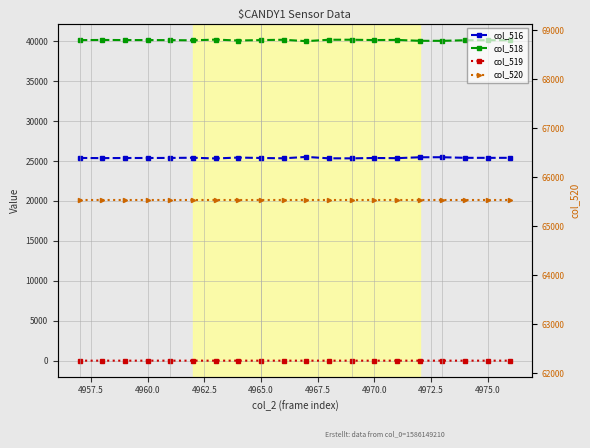

Between 4957.5 and 4975.0, which series saw the biggest shift?

col_516